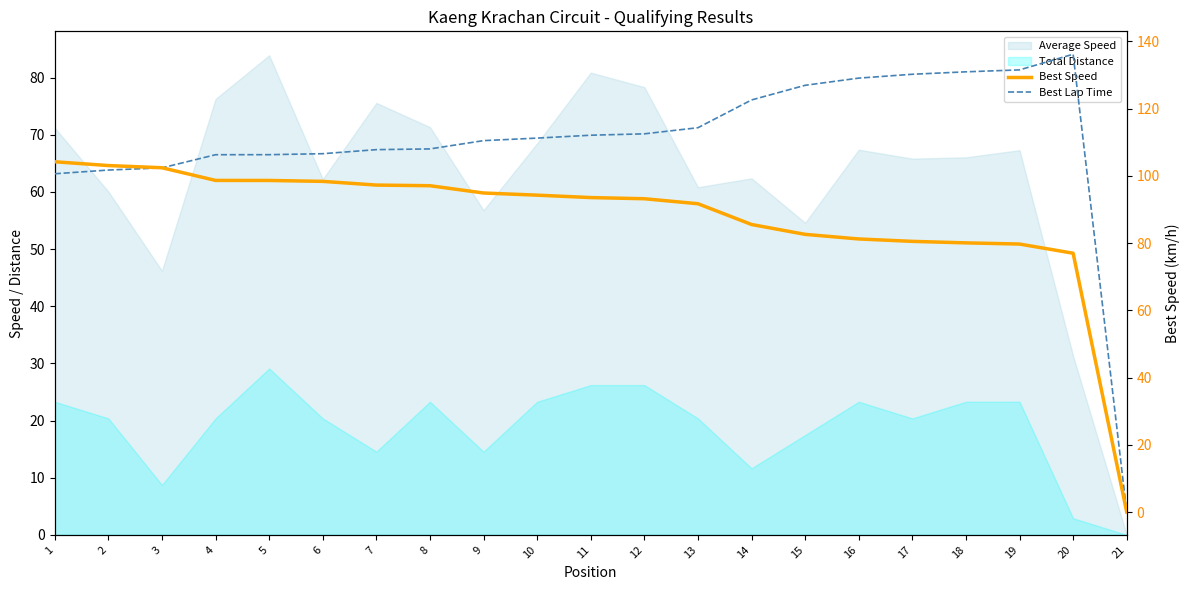

At which label does Best Speed reach its minimum?

21